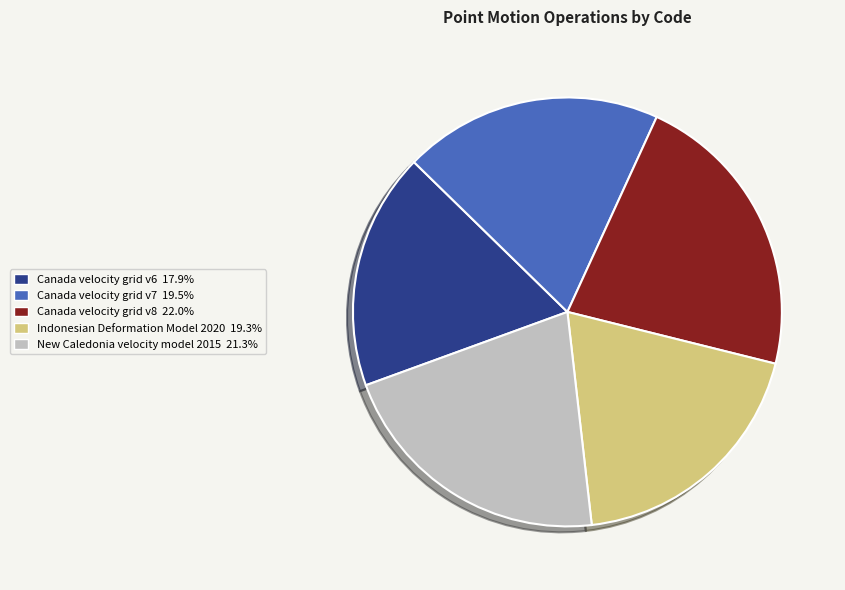

Is the sum of New Caledonia velocity model 2015 21.3% and Indonesian Deformation Model 2020 19.3% greater than half?

No